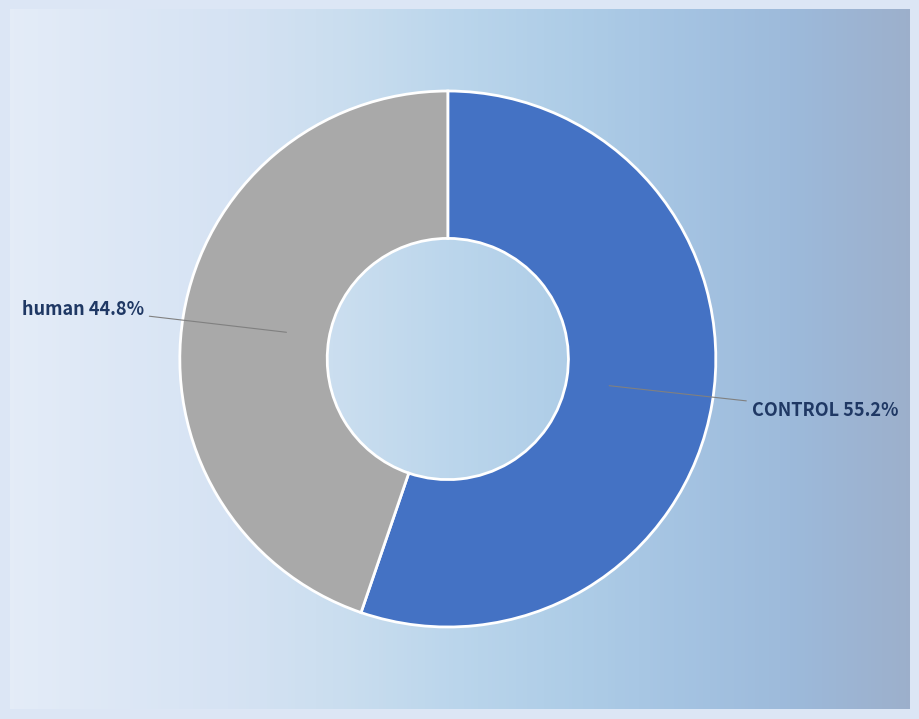

What is the smallest slice in the pie chart?

human